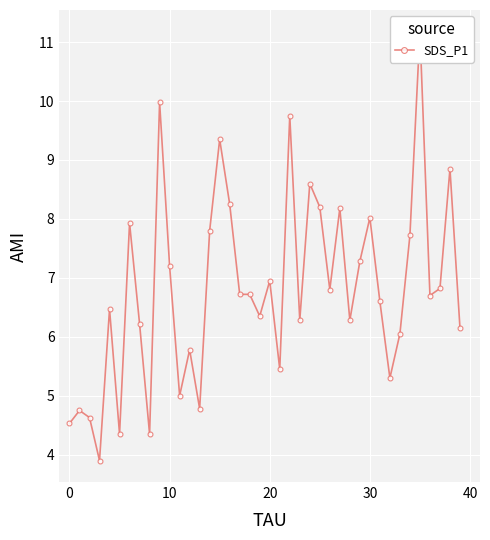

The chart shows a value of 7.0 at 32. True or false?

False